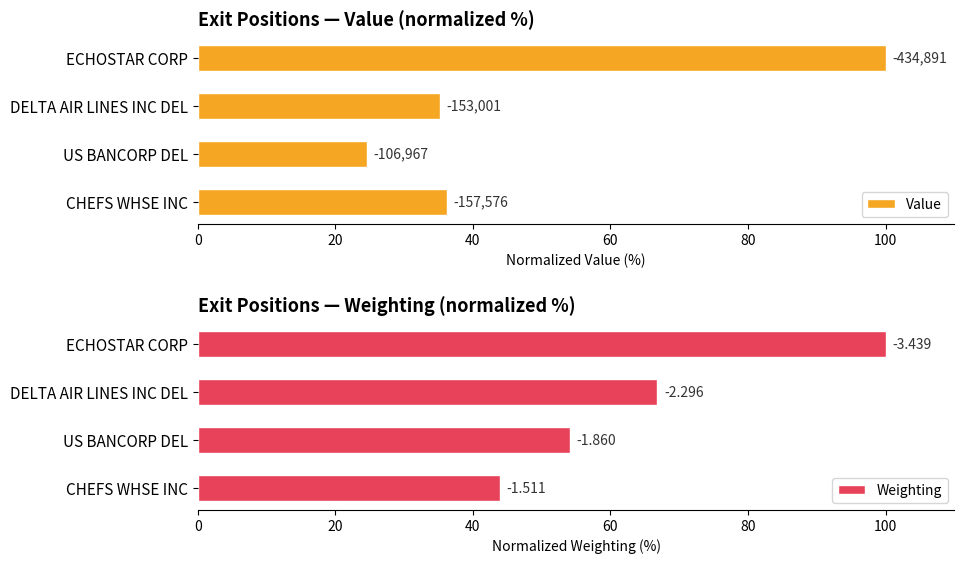

Which series has the largest total across all categories?

Weighting